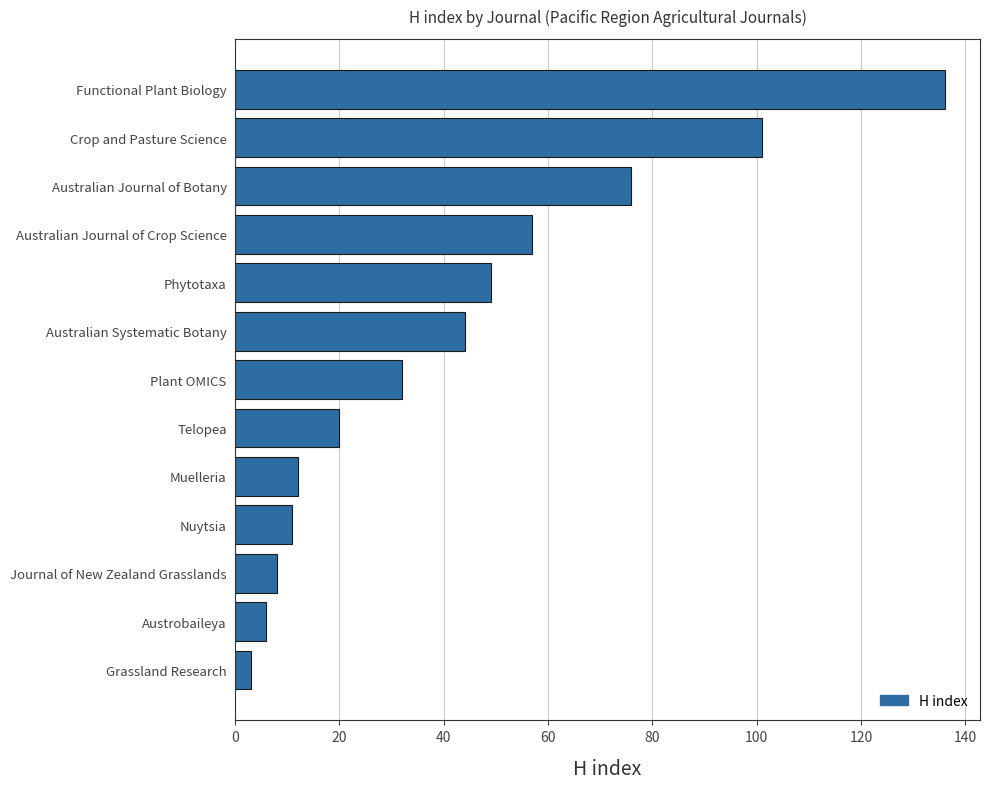

What is the change in value from Telopea to Functional Plant Biology?

+116